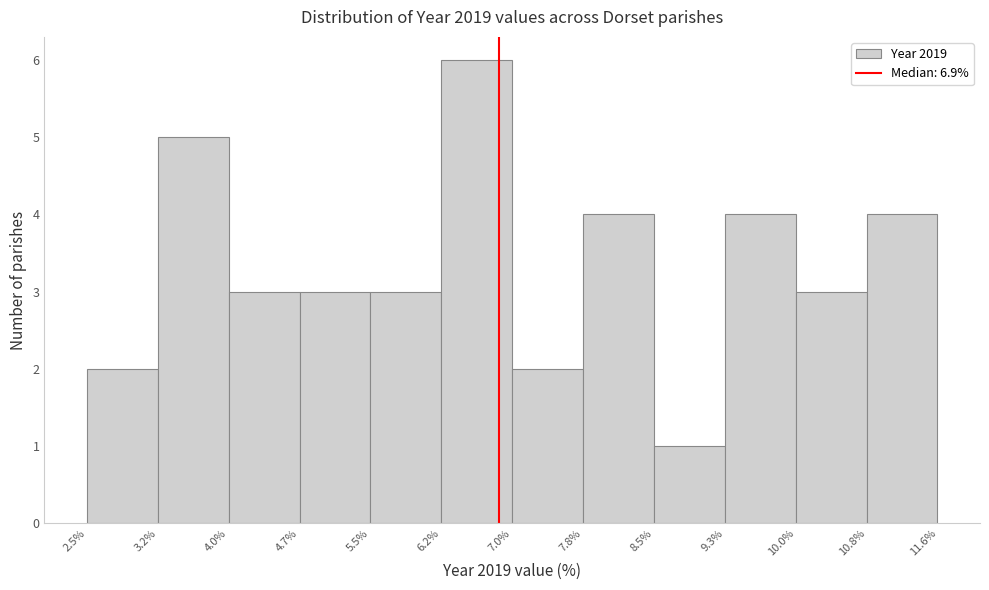

Reading left to right, list every bar in this chart as the range it spans on the x-axis followed by its height. The values are not printed on the chart, so give them approximately, as read against the axis.

2.5% to 3.2%: 2
3.2% to 4.0%: 5
4.0% to 4.7%: 3
4.7% to 5.5%: 3
5.5% to 6.2%: 3
6.2% to 7.0%: 6
7.0% to 7.8%: 2
7.8% to 8.5%: 4
8.5% to 9.3%: 1
9.3% to 10.0%: 4
10.0% to 10.8%: 3
10.8% to 11.6%: 4